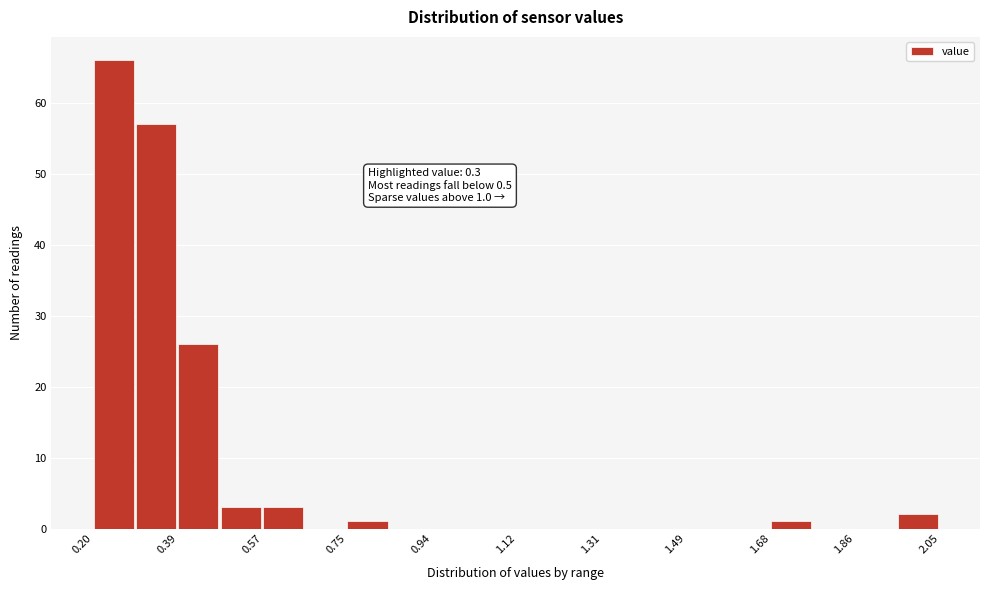

Which range on the x-axis has the tallest bar?

0.20 to 0.30